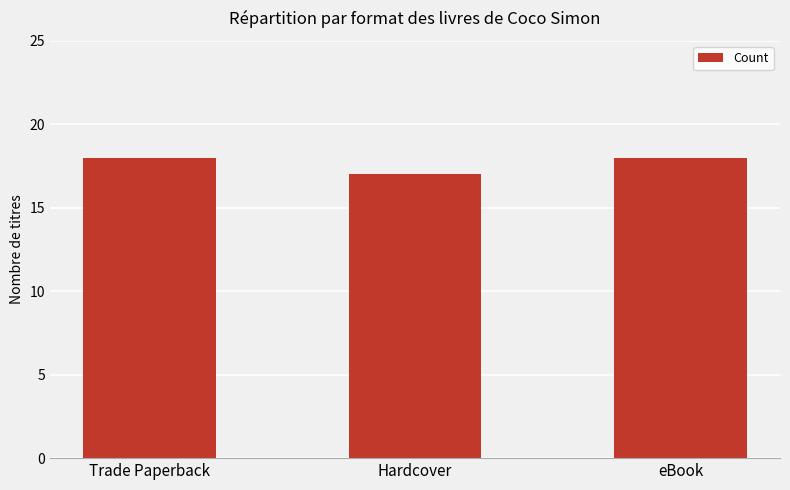

How many values are below 18?

1